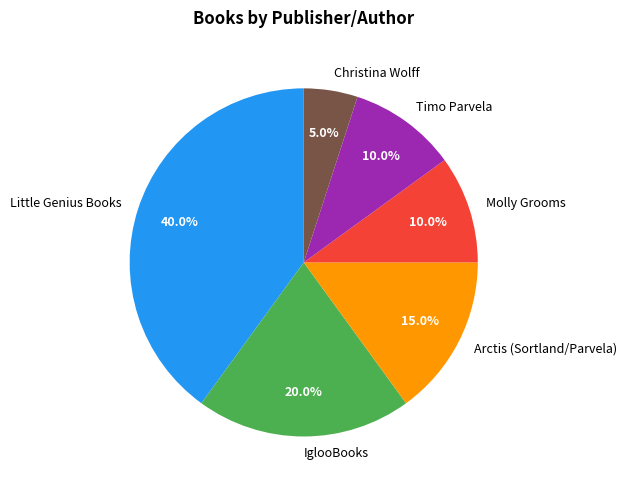

To the nearest percent, what percentage of the pie is IglooBooks?

20%